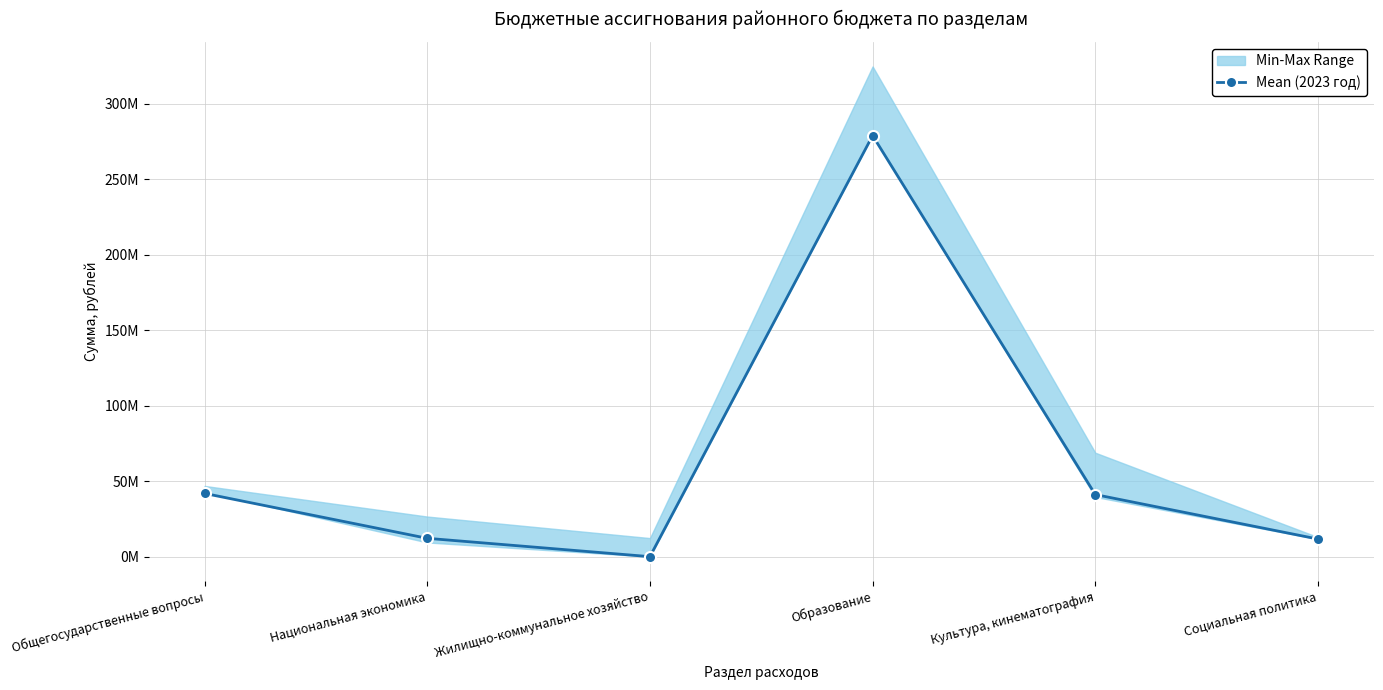

What position from the right is Общегосударственные вопросы?

6